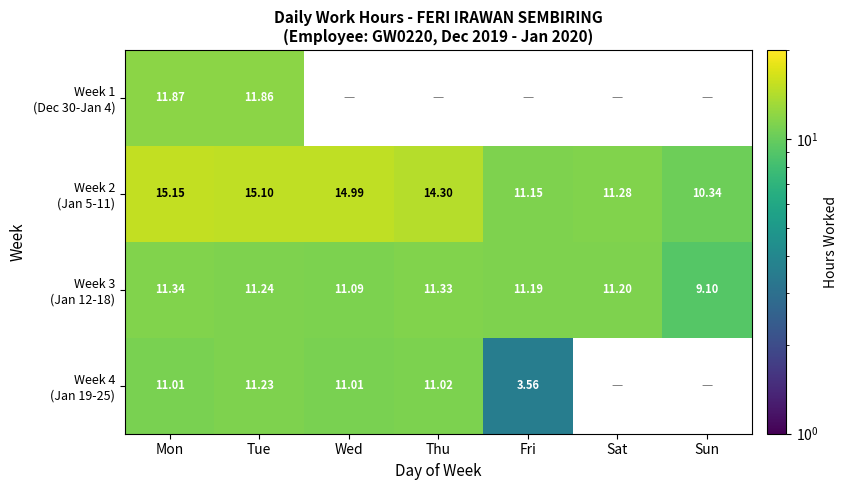

At which label does Week 2 (Jan 5-11) first exceed 14?

Mon